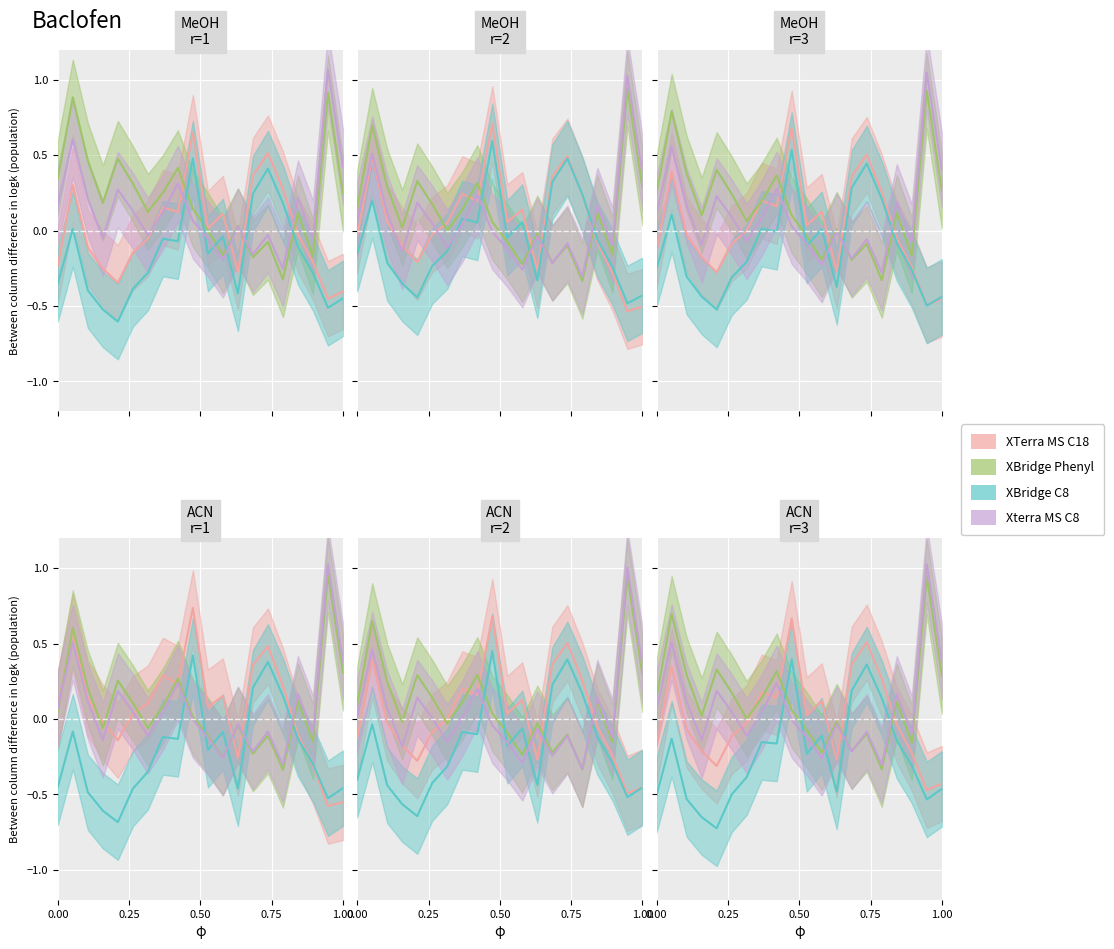

What is the highest value of the XBridge C8 series?

0.6